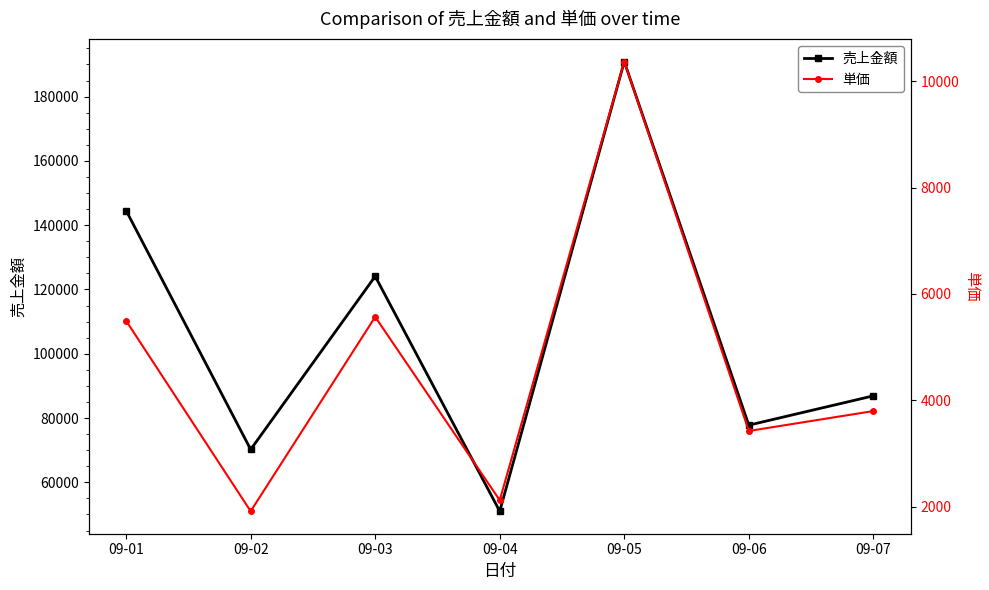

How many lines are shown in the chart?

2